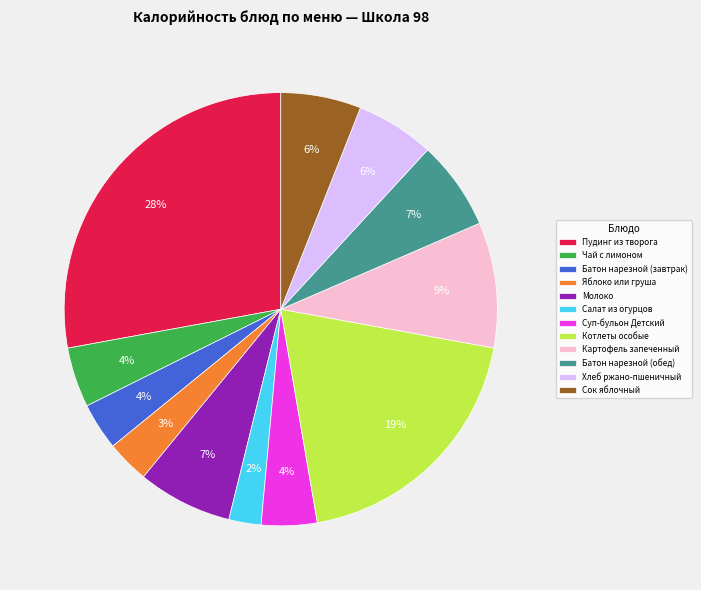

Which has a higher value, Суп-бульон Детский or Хлеб ржано-пшеничный?

Хлеб ржано-пшеничный